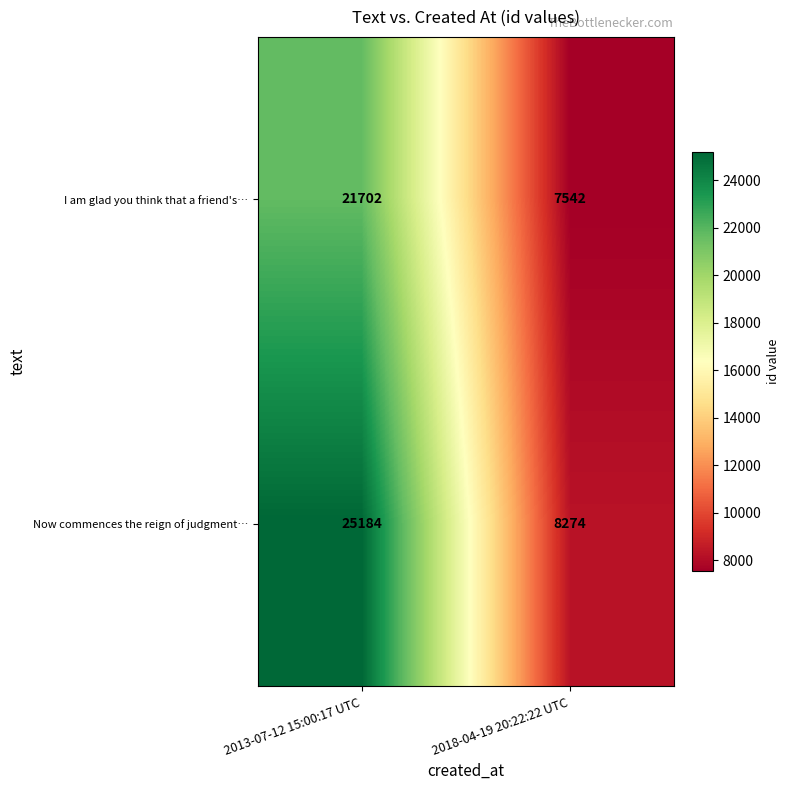

What is the difference between the maximum and minimum values in the Now commences the reign of judgment… series?

16910